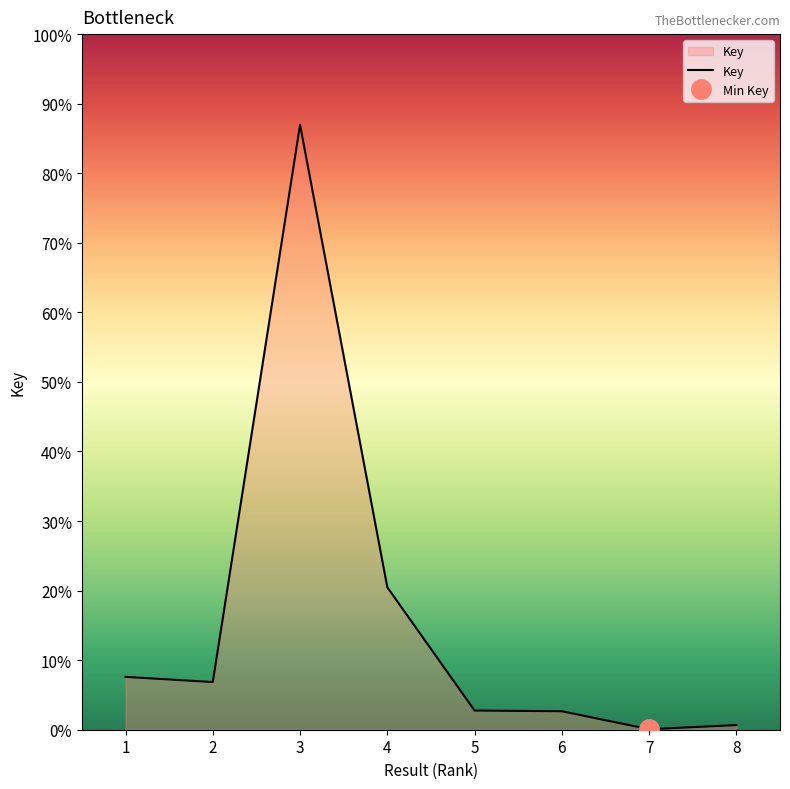

How many values are below 166488858?

4